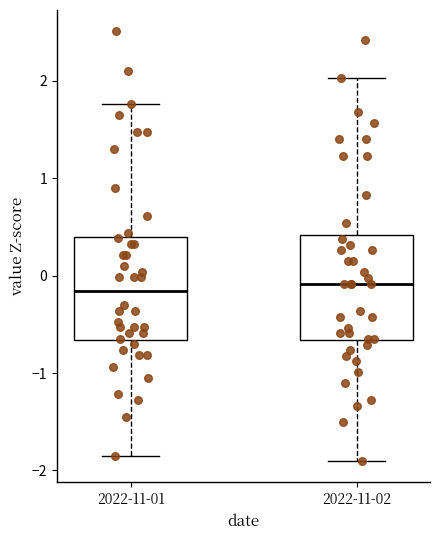

Where does the upper whisker of the box for 2022-11-02 end on the y-axis? The values are not printed on the chart, so give them approximately, as read against the axis.

2.0